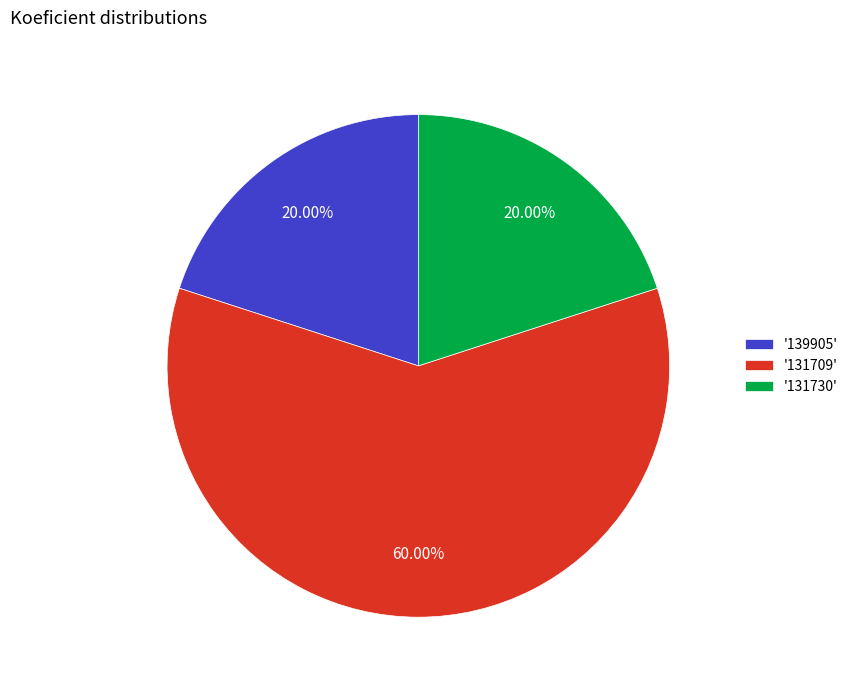

Is there any slice that represents more than half of the pie?

Yes